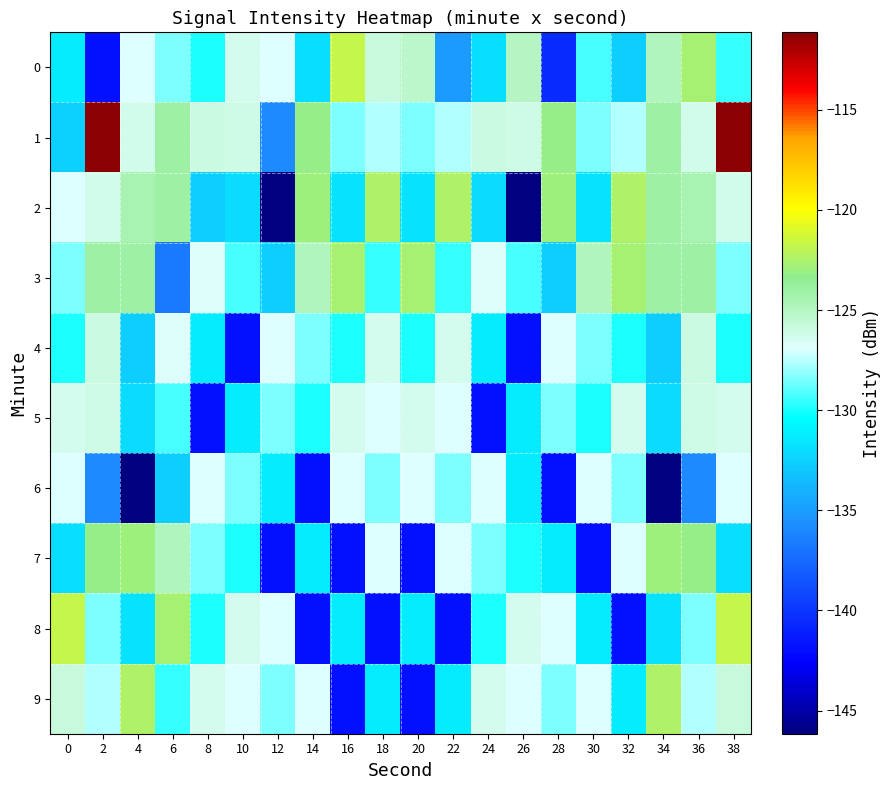

What is the minimum value shown in the chart?

-146.2